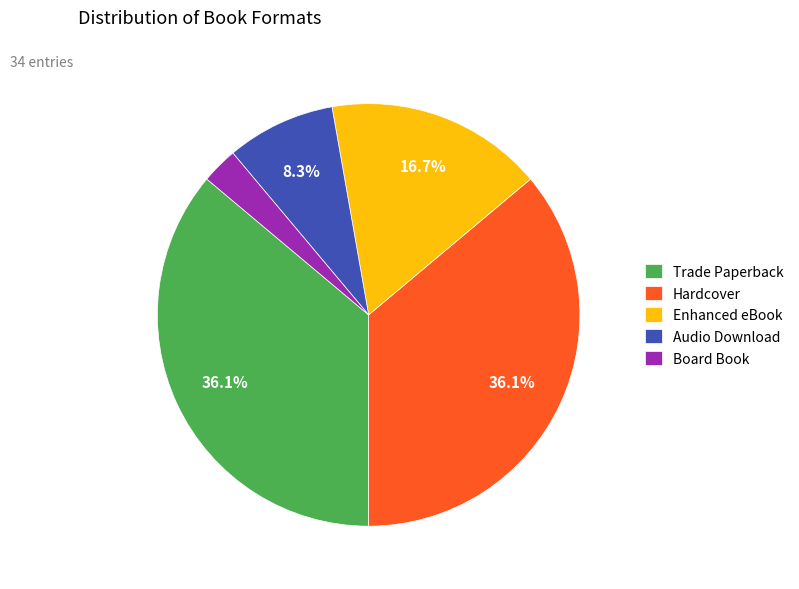

What percentage is NOT represented by Trade Paperback?

63.9%